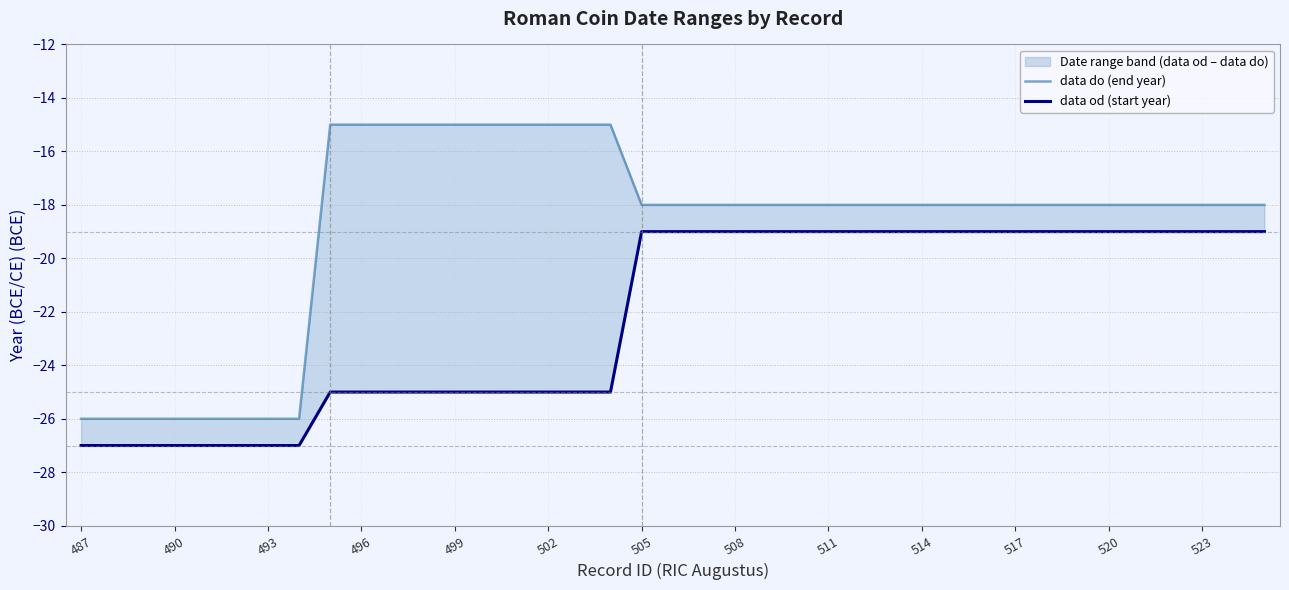

True or false: data do (end year) and data od (start year) cross at least once.

False